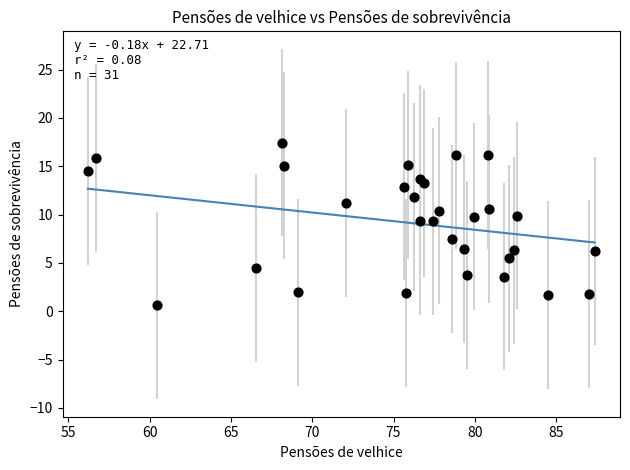

What is the range of X values (max minus min)?

31.2